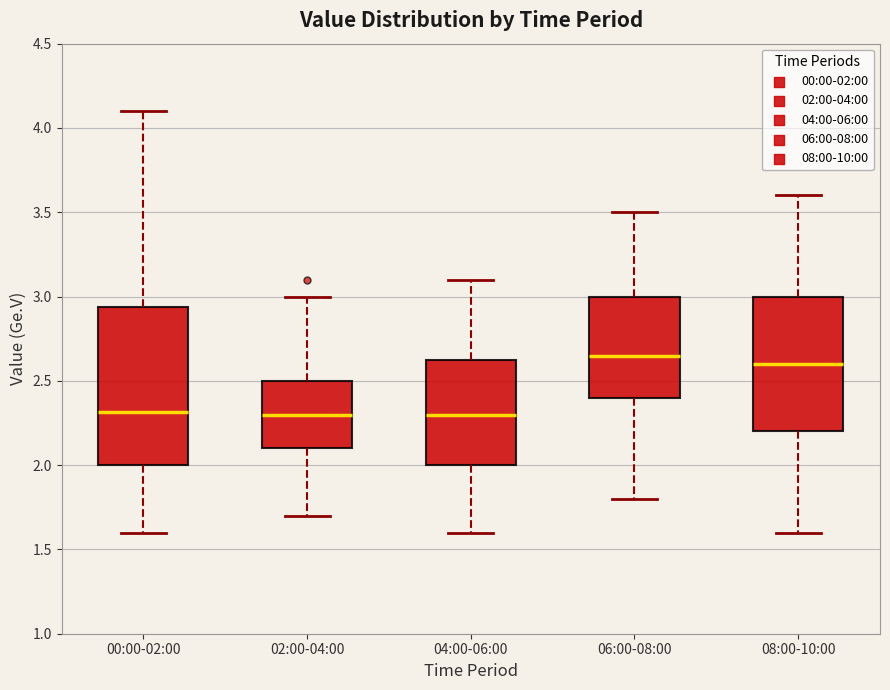

Which box's median line is the highest?

06:00-08:00